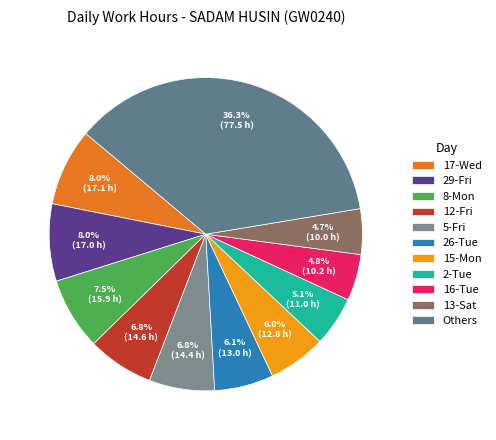

Approximately how many times larger is the value at 26-Tue compared to 17-Wed?

0.8